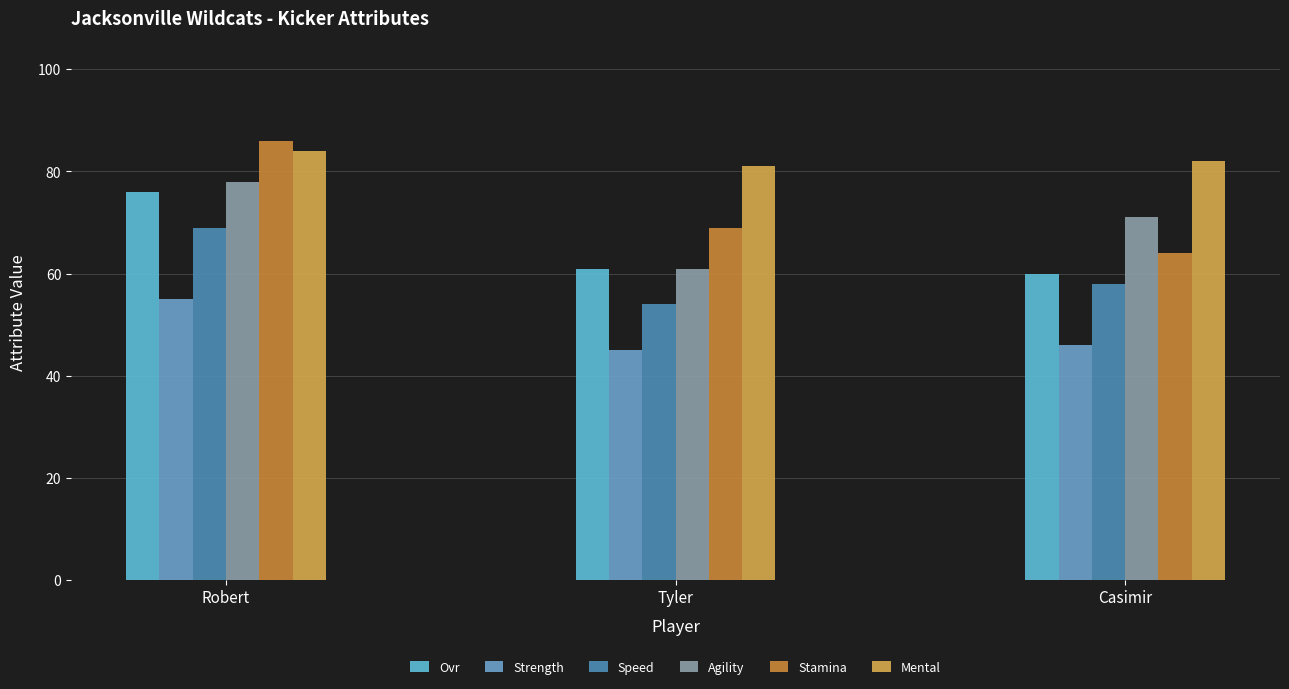

Is the value of Speed at Tyler greater than the value of Mental at Robert?

No